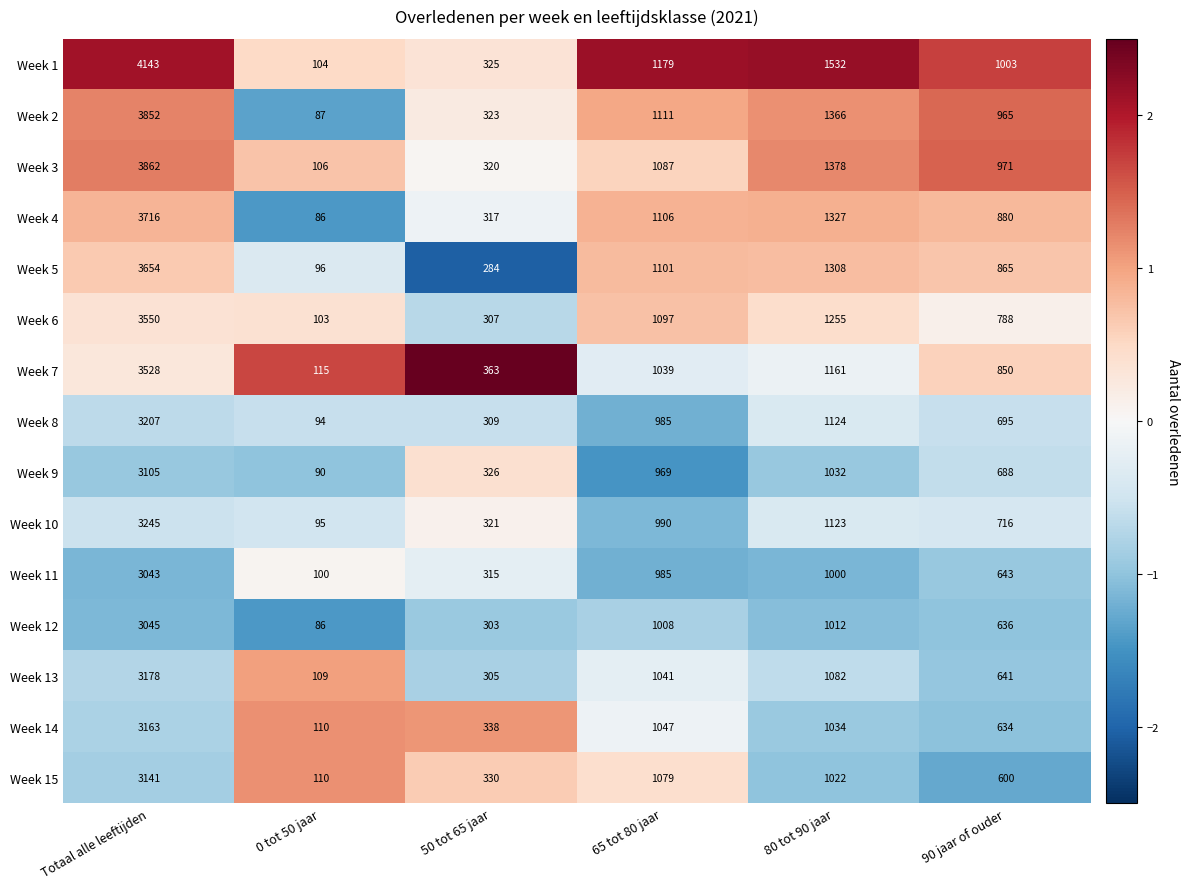

Which series has the largest total across all categories?

Week 1